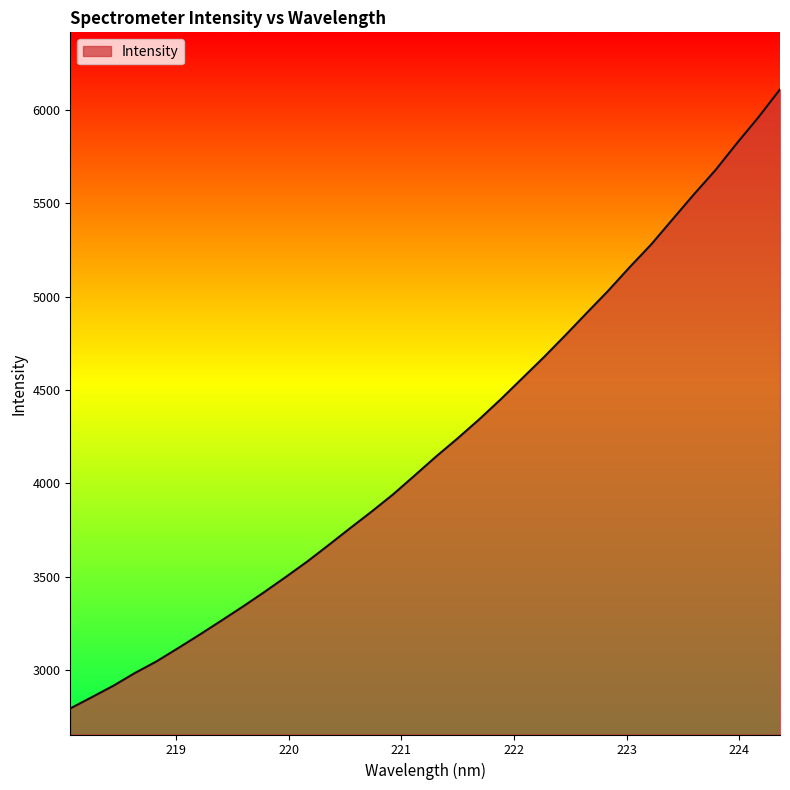

Reading right to left, extract all data points from this chart.

6111.7	5962.7	5823.9	5679.6	5550.0	5415.4	5280.0	5158.3	5031.8	4912.8	4792.4	4675.0	4562.5	4450.1	4342.6	4241.1	4143.9	4041.9	3941.0	3848.4	3759.5	3668.9	3580.1	3497.1	3416.1	3338.0	3262.7	3188.3	3116.0	3045.2	2983.1	2914.9	2853.7	2793.2